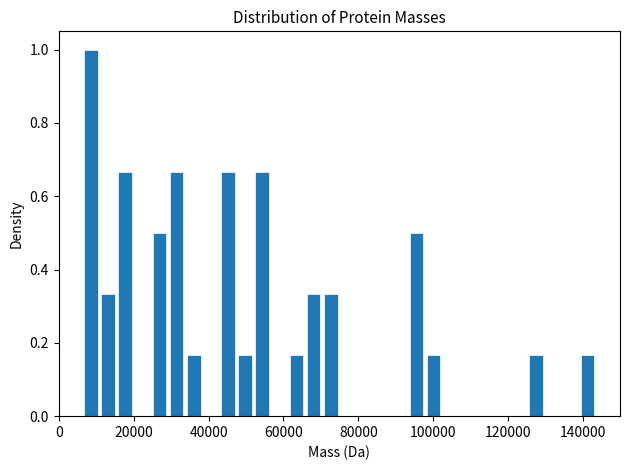

Around what value on the x-axis is the tallest bar? Give the approximate position of its centre, as read against the axis.

8000